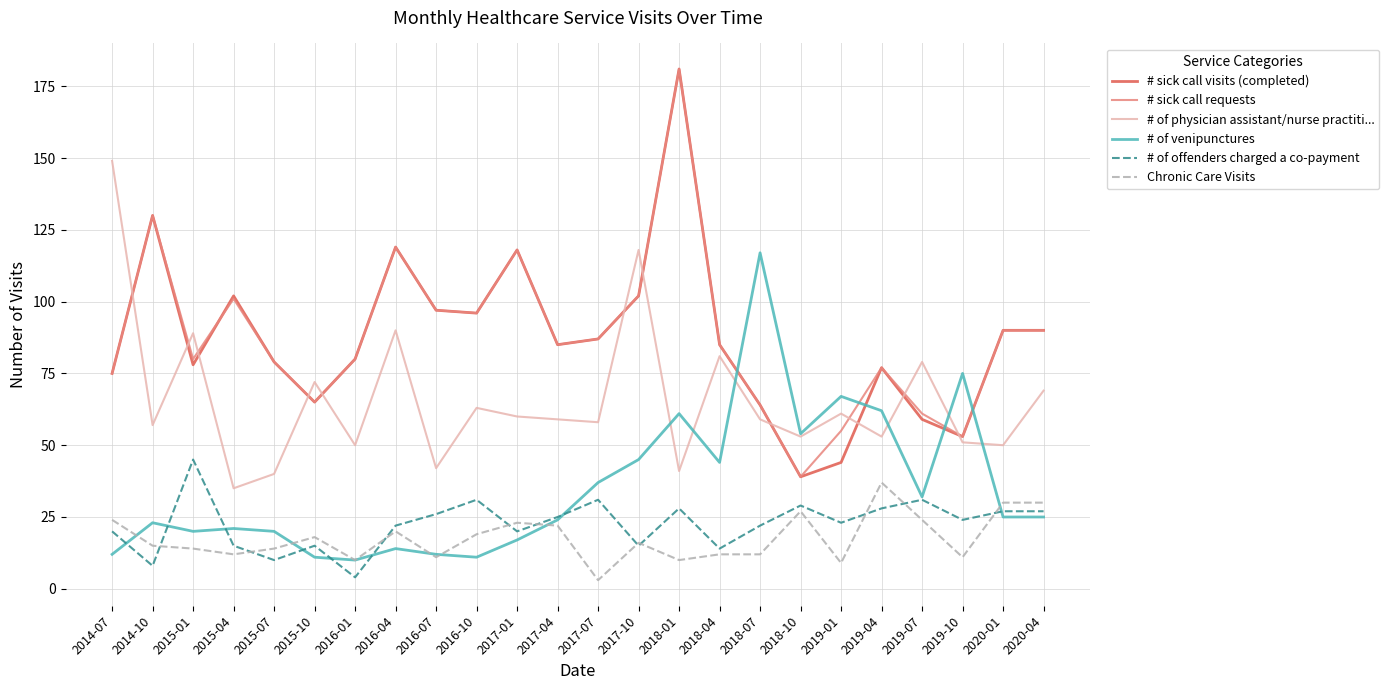

What is the spread (max minus min) of values at 2019-10?

64